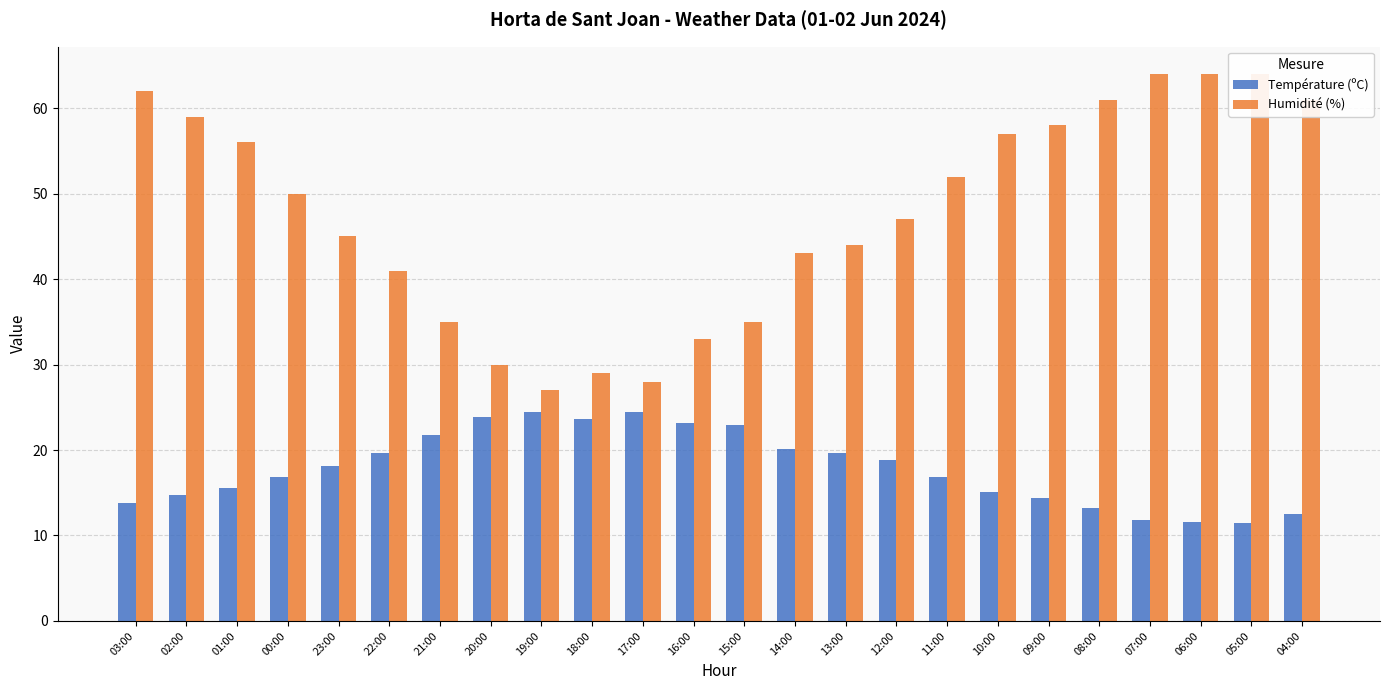

How many data points in Température (ºC) are above 18?

12